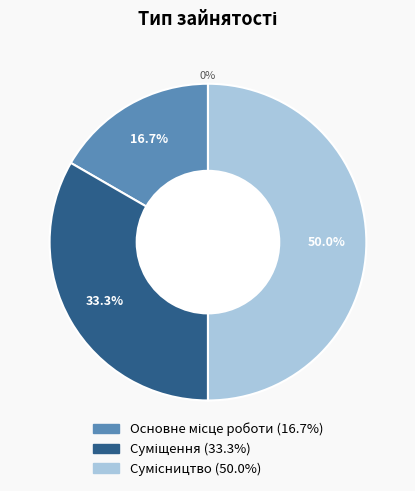

What is the change in value from Суміщення to Сумісництво?

+1